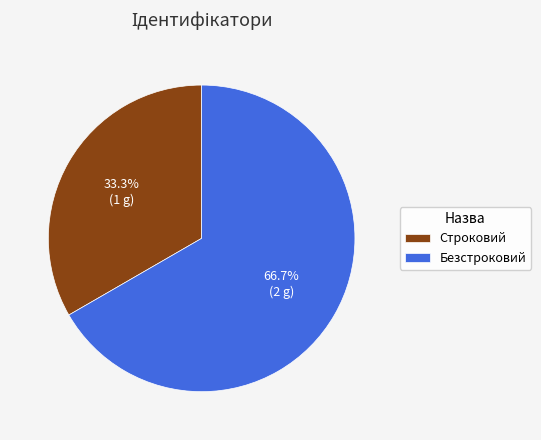

Is the sum of Строковий and Безстроковий greater than half?

Yes